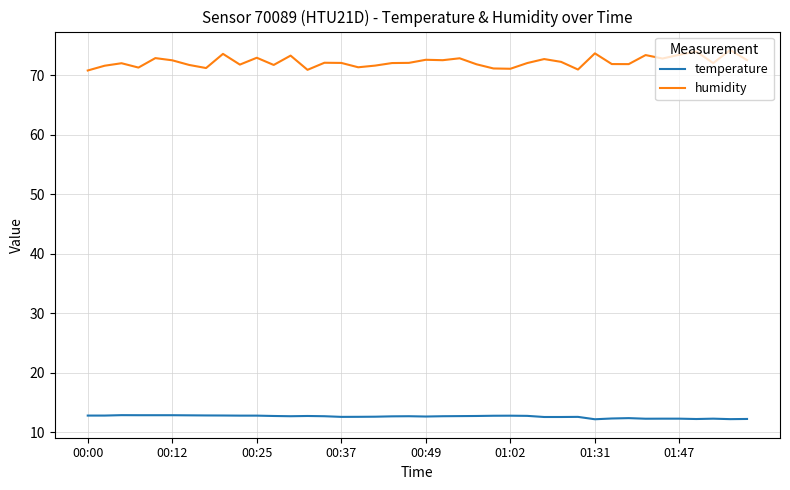

What is the difference between the maximum and minimum values in the humidity series?

3.4